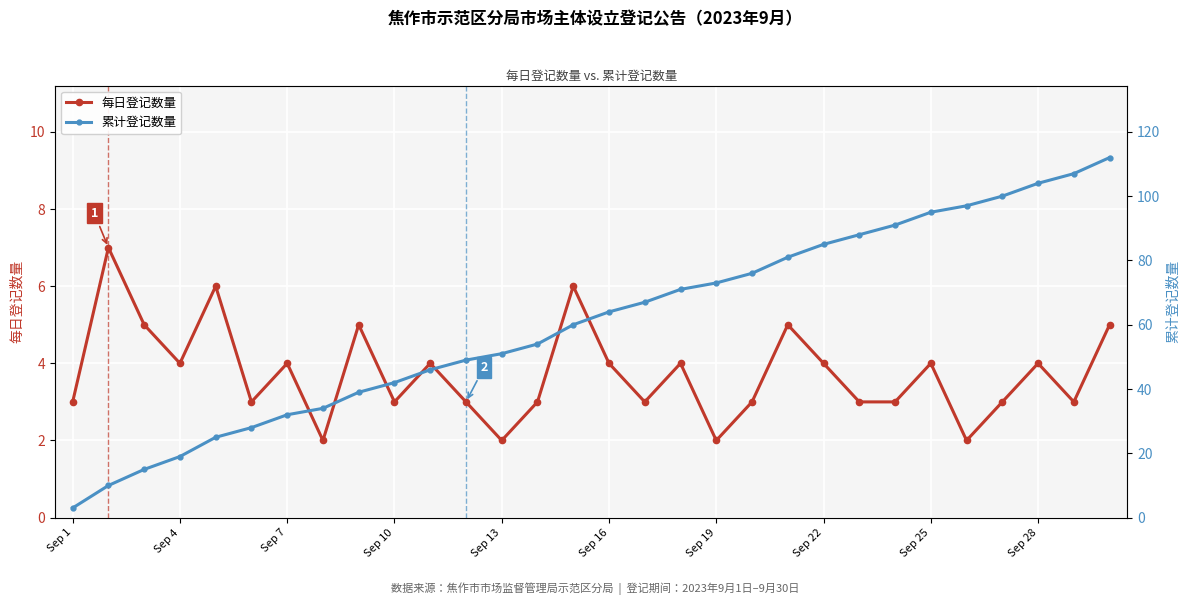

In 每日登记数量, how many points are higher than both neighbors (excluding endpoints)?

10